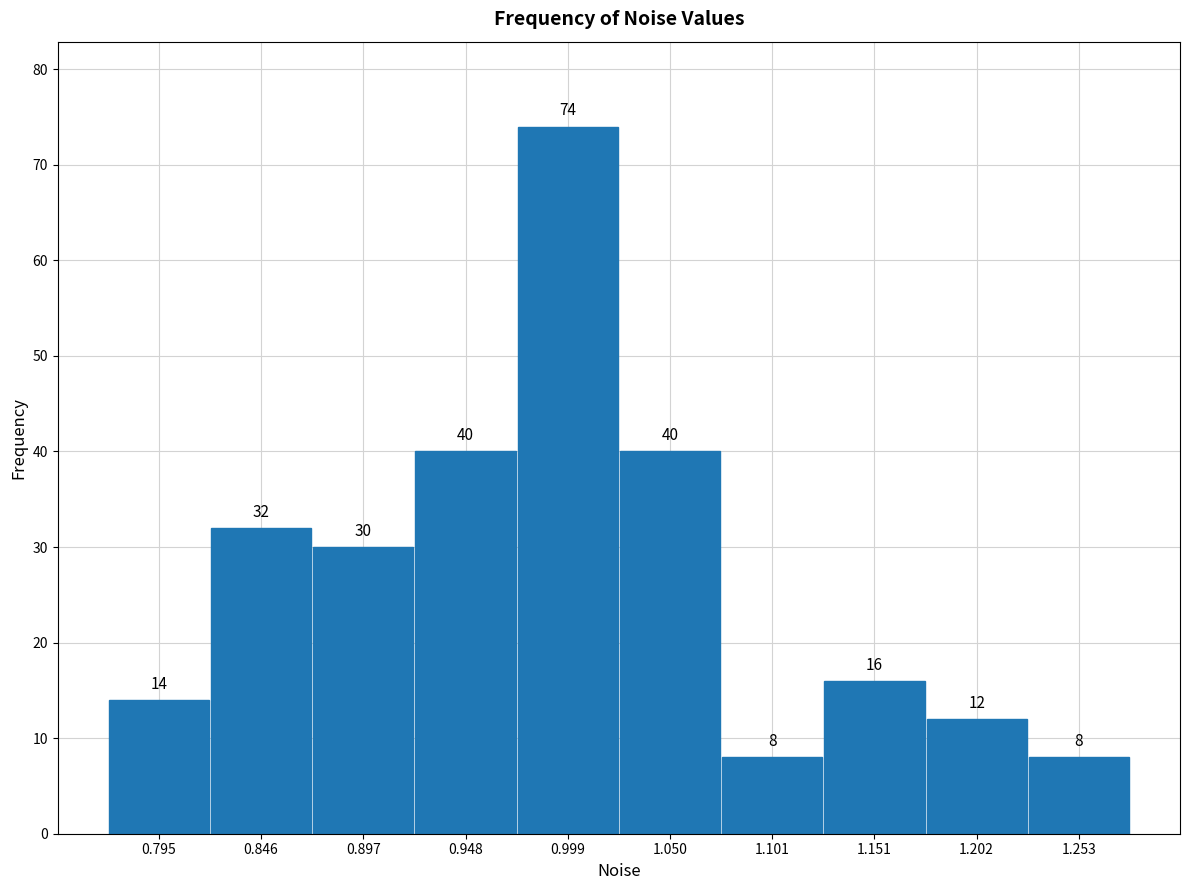

Reading left to right, transcribe this chart: for each bar, give the range it covers on the x-axis and its height. The bar edges are not printed on the chart, so give them approximately, as read against the axis.

0.77 to 0.82: 14
0.82 to 0.87: 32
0.87 to 0.92: 30
0.92 to 0.97: 40
0.97 to 1.02: 74
1.02 to 1.08: 40
1.08 to 1.13: 8
1.13 to 1.18: 16
1.18 to 1.23: 12
1.23 to 1.28: 8